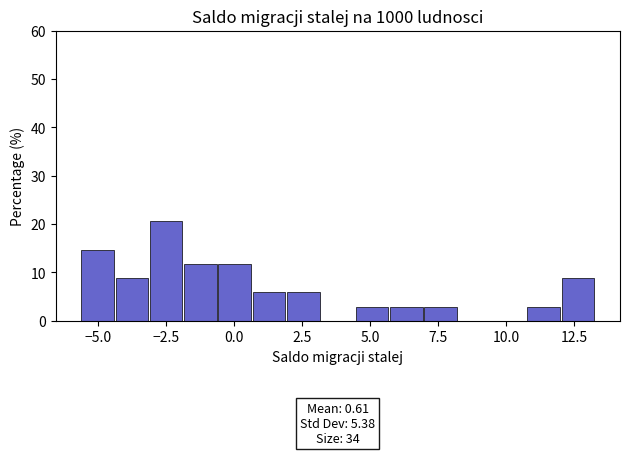

Around what value on the x-axis is the tallest bar? Give the approximate position of its centre, as read against the axis.

-2.5